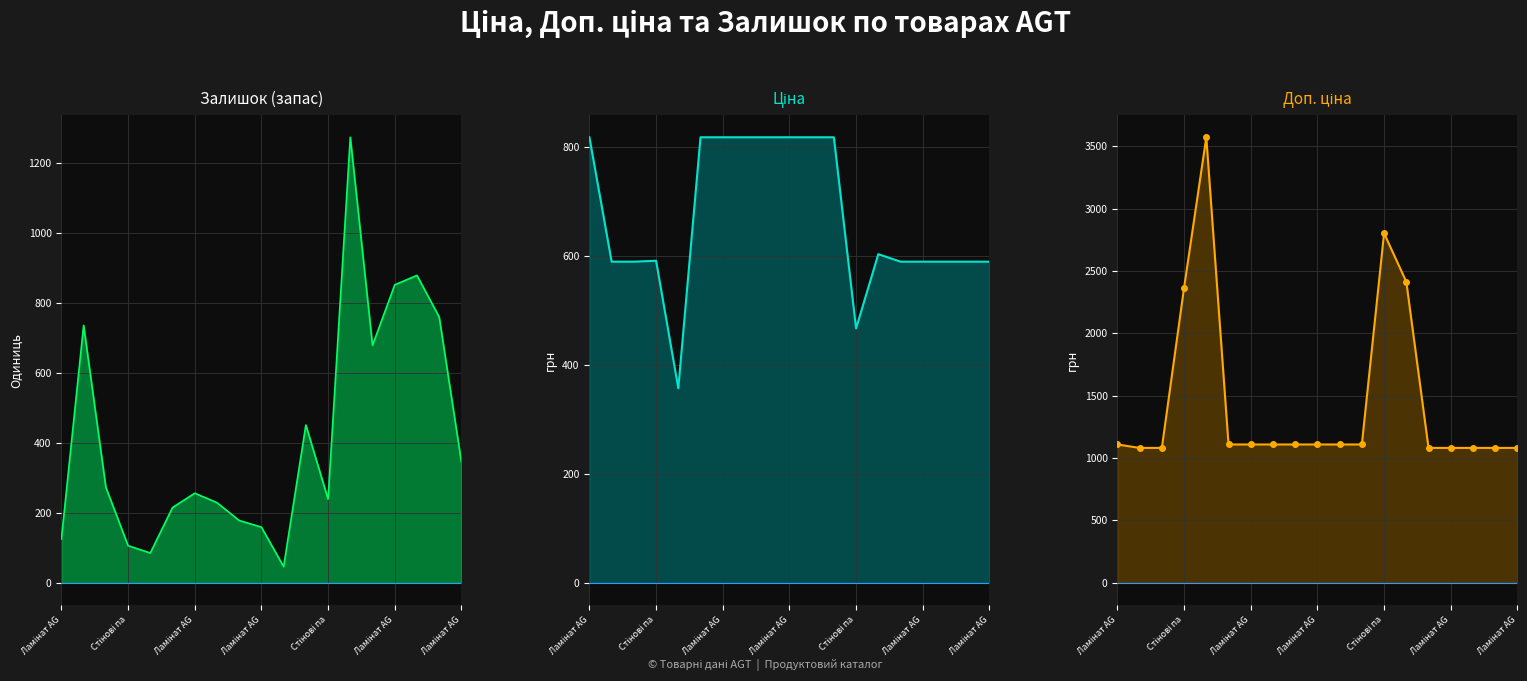

How many categories are shown in the chart?

19